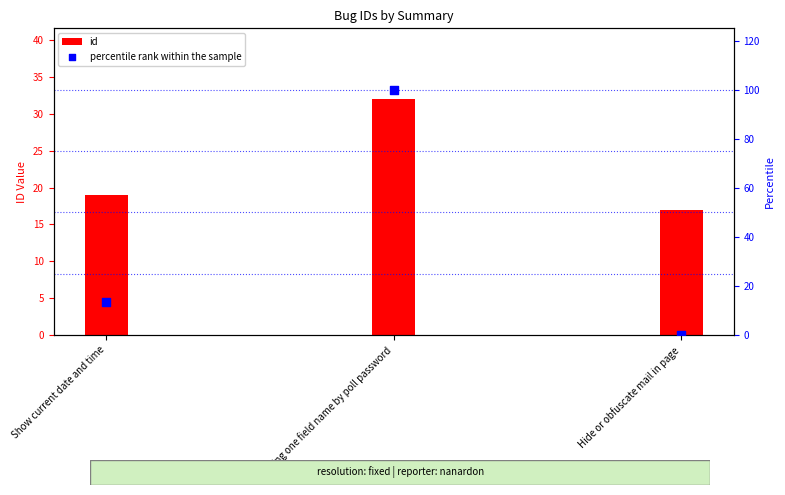

Which series has the widest spread of Y values?

percentile rank within the sample